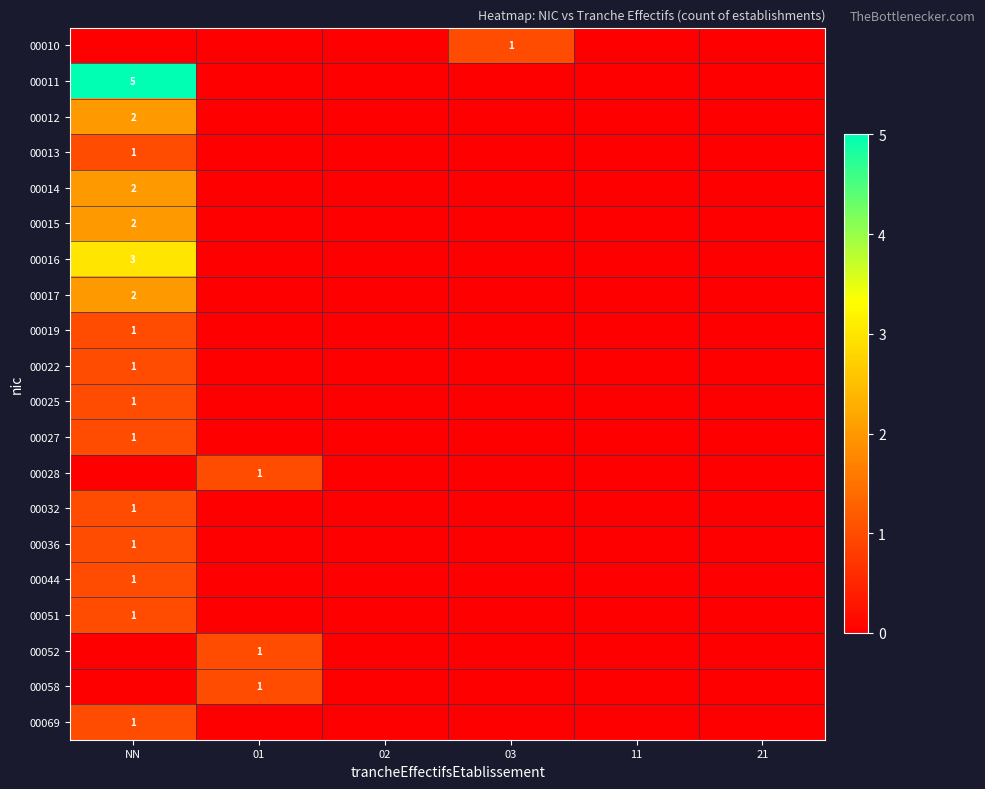

Is it true that 00013 equals 1 at NN?

True